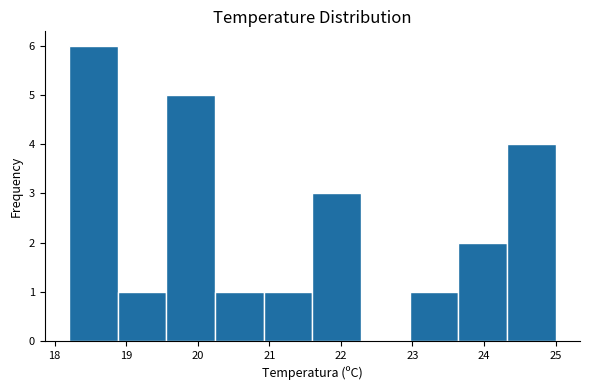

Which range on the x-axis has the tallest bar?

18.20 to 18.88